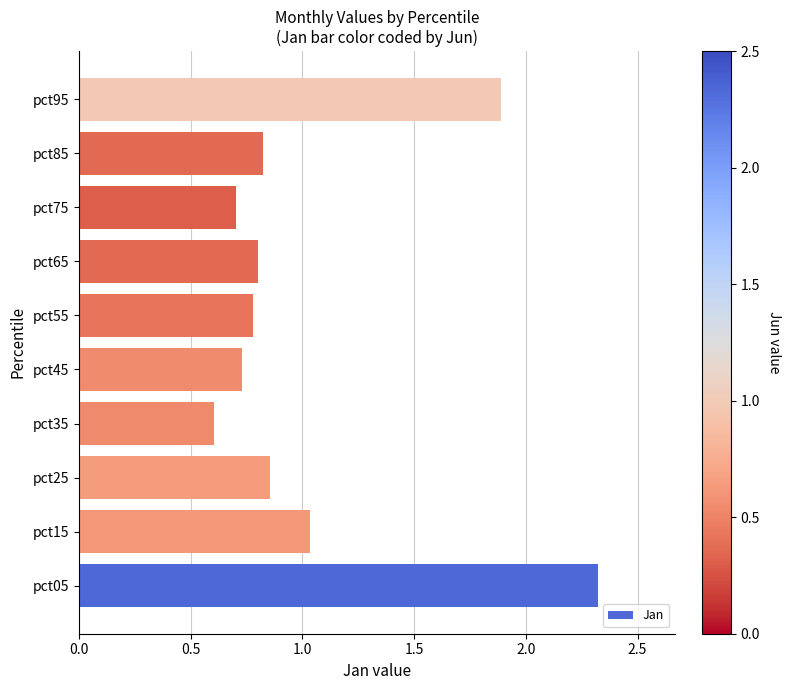

What is the smallest value displayed?

0.6